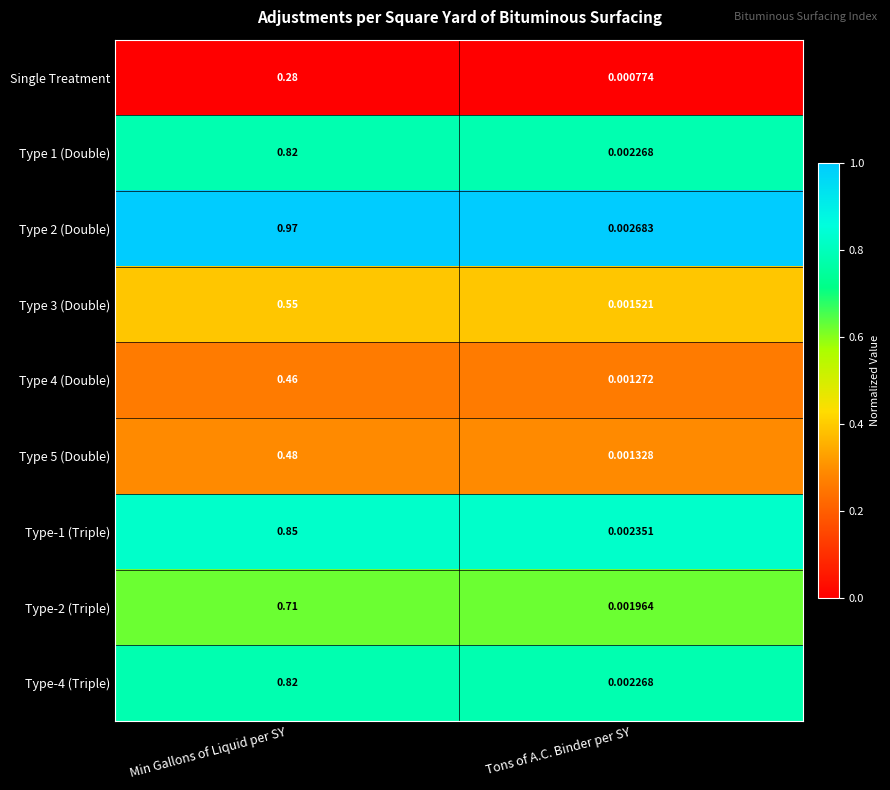

Where is Type 3 (Double) nearest to the value 0?

Tons of A.C. Binder per SY